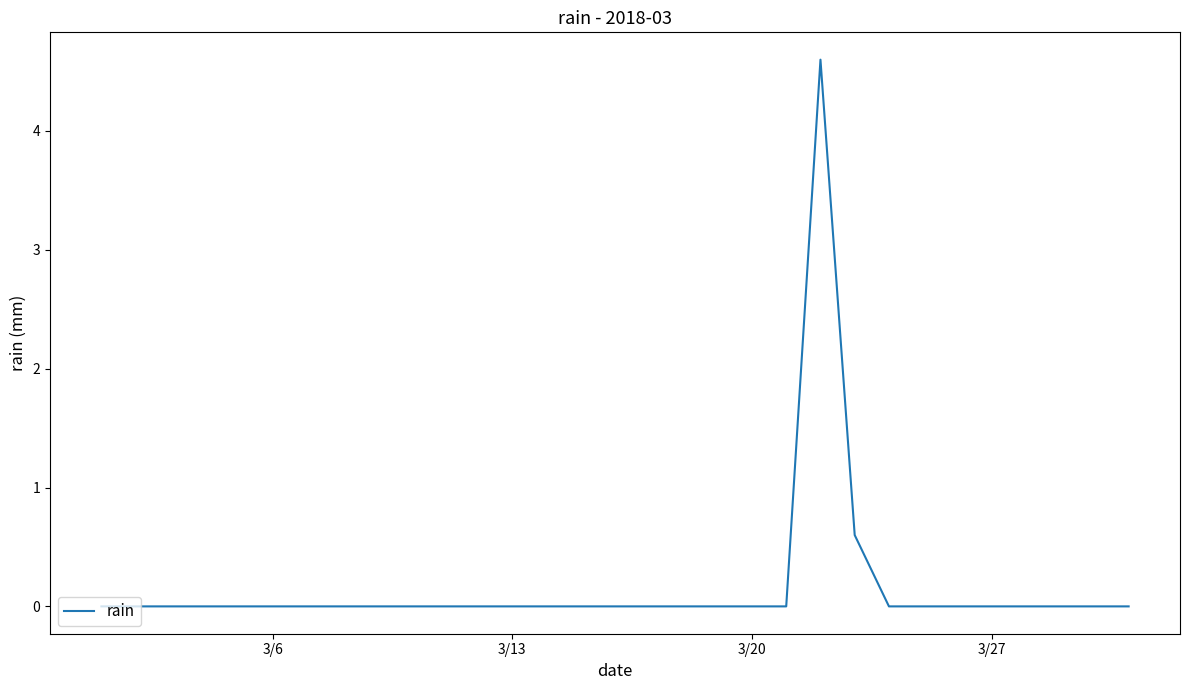

What is the maximum value shown in the chart?

4.6